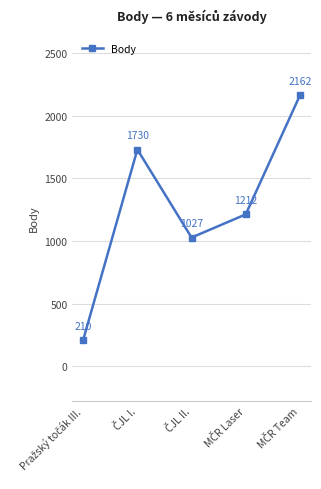

What is the average value?

1268